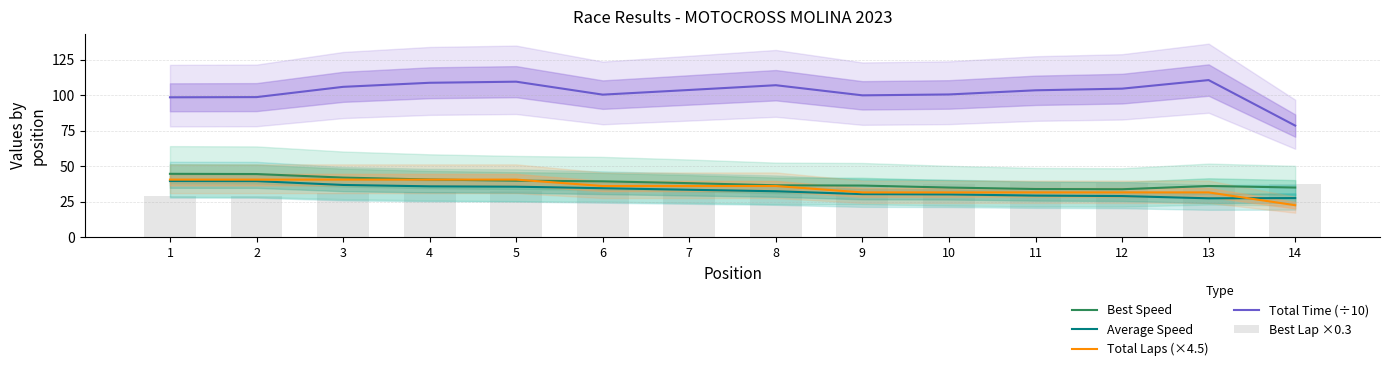

What is the average value of the Total Time (÷10) series?

102.1